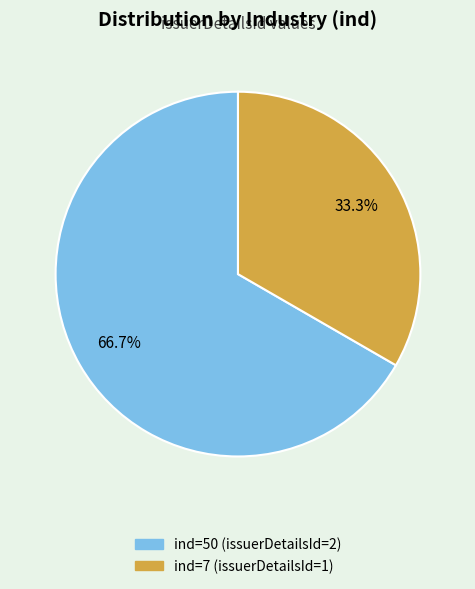

Is there any slice that represents more than half of the pie?

Yes